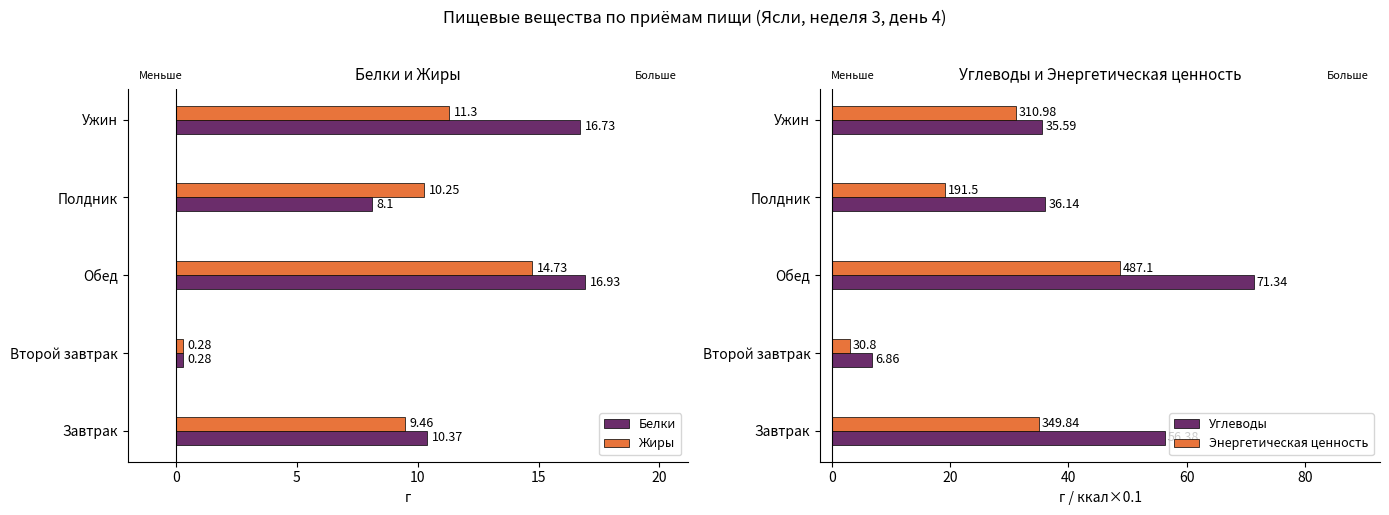

Rank the series by their maximum value, from lowest to highest.

Жиры, Белки, Энергетическая ценность, Углеводы